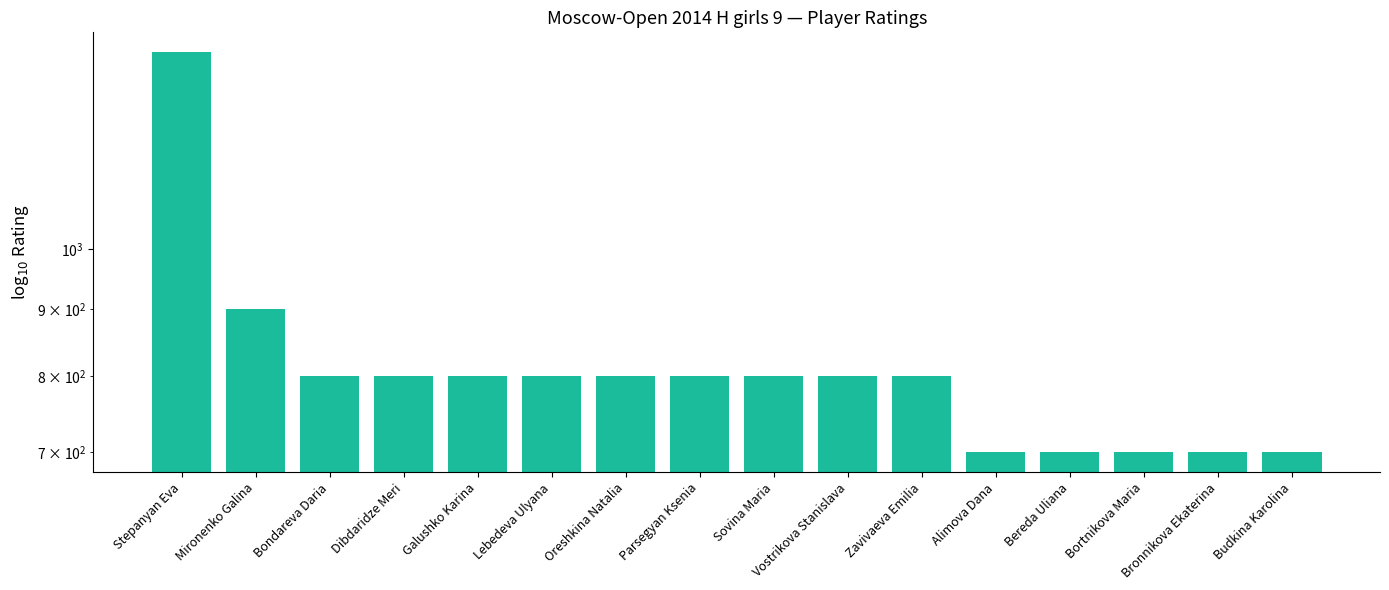

How many bars are there in total?

16